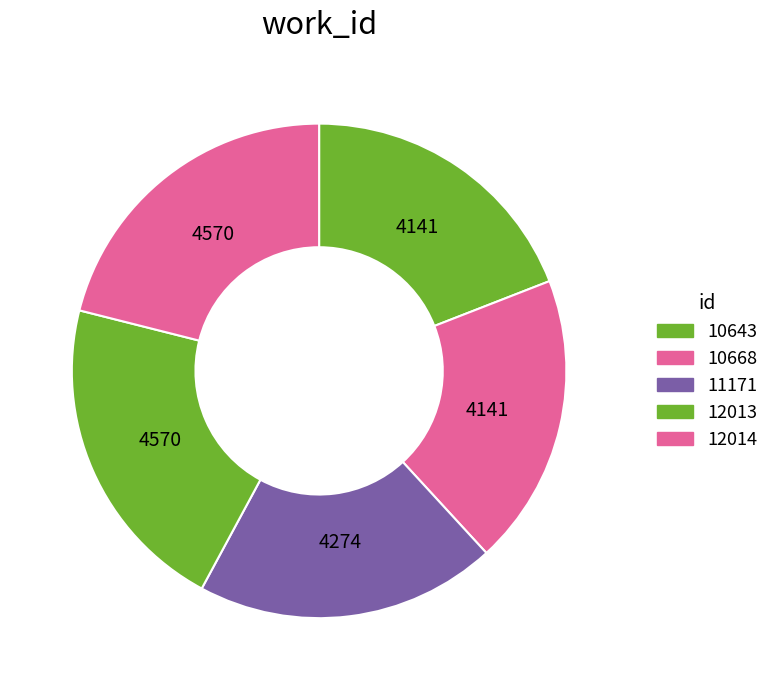

How many segments does this pie chart have?

5